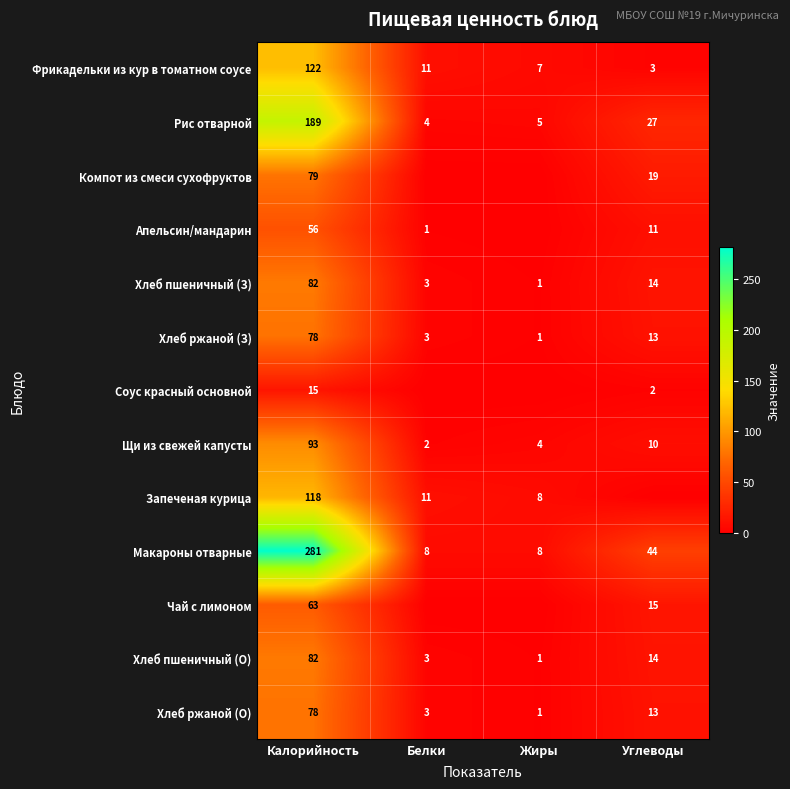

True or false: Запеченая курица has a value of 172 at Калорийность.

False